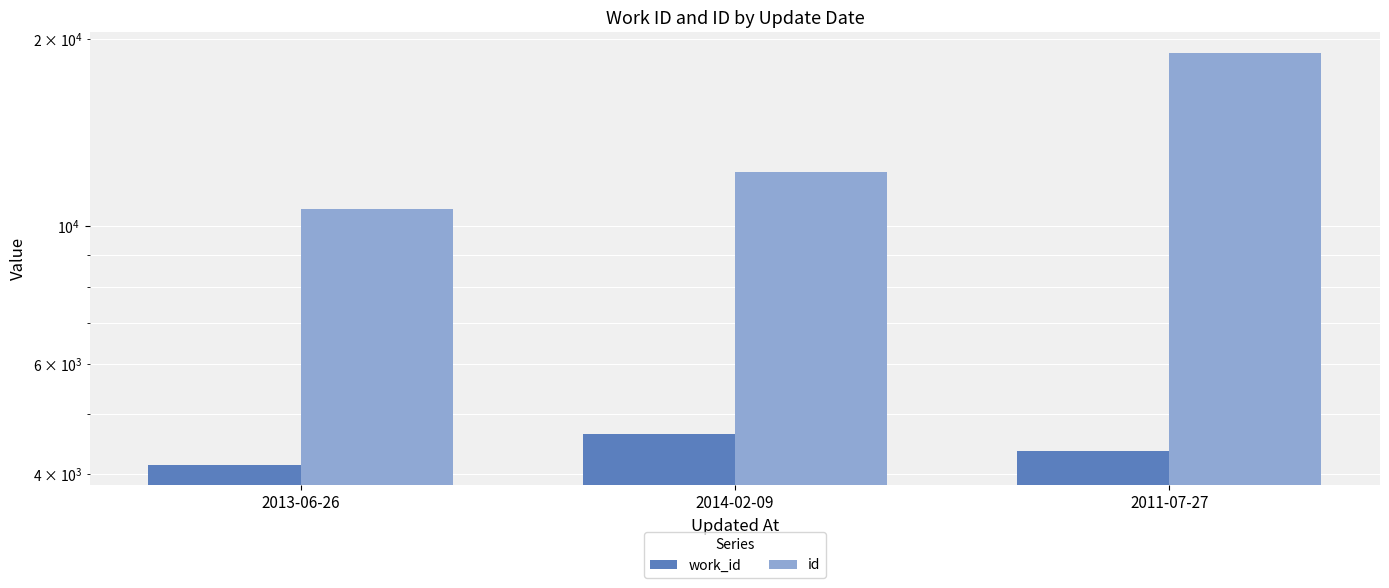

Reading left to right, what are all the values shown in this chart?

work_id: 2013-06-26=4141	2014-02-09=4640	2011-07-27=4351
id: 2013-06-26=10658	2014-02-09=12219	2011-07-27=19003